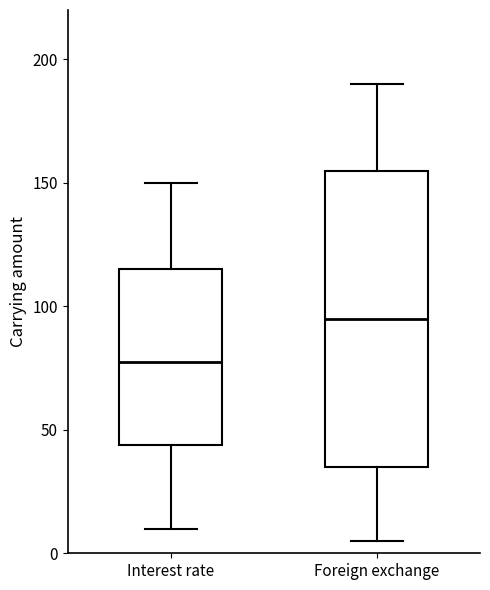

Which box is the tallest, from its lower edge to its upper edge?

Foreign exchange